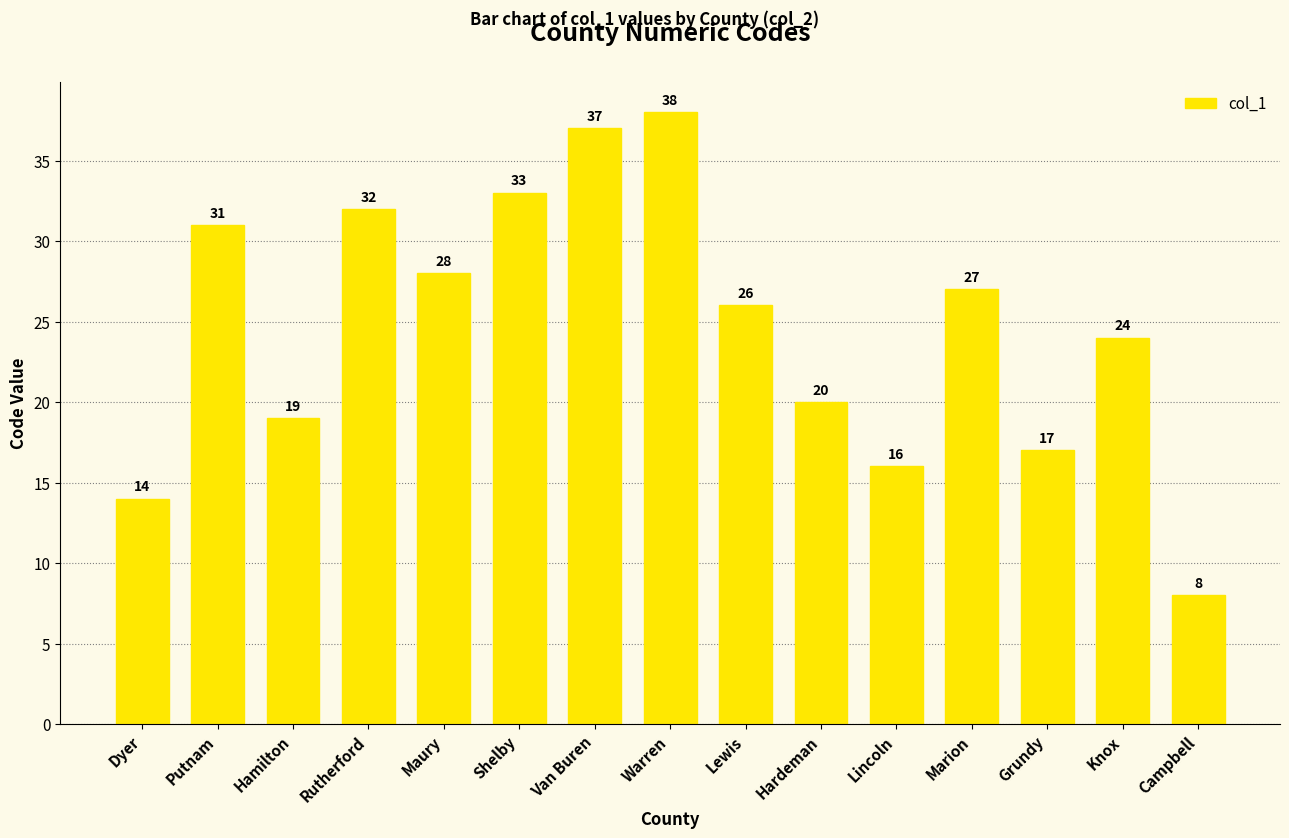

What is the smallest value displayed?

8